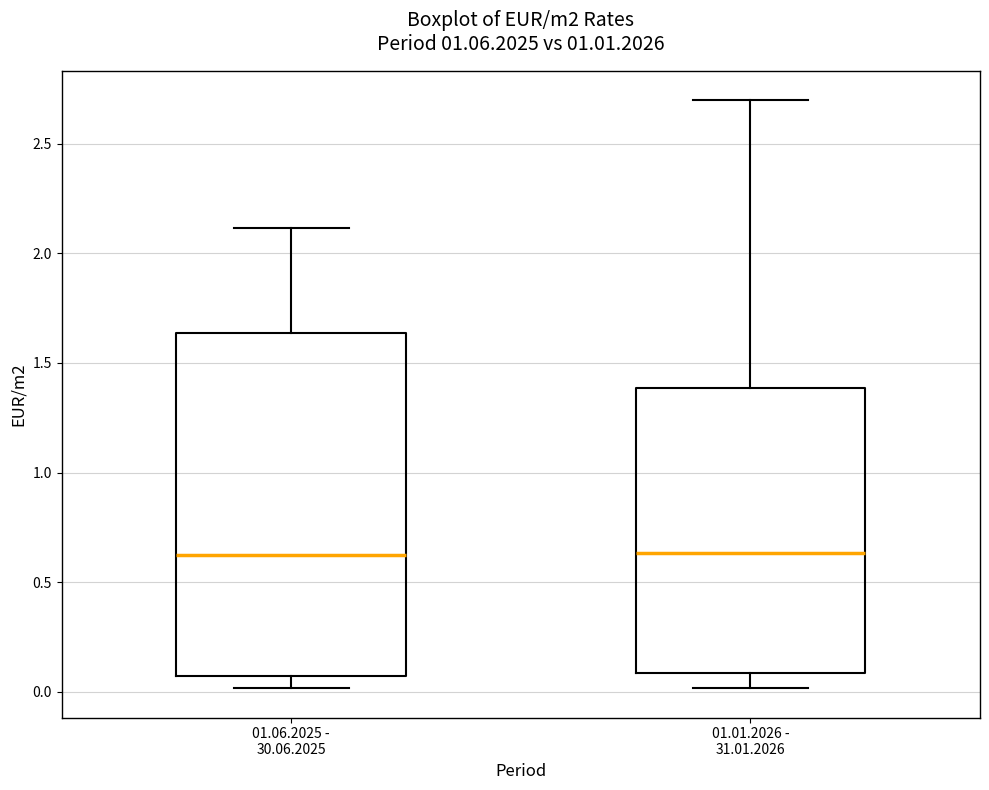

Comparing the boxes themselves (not the whiskers), which one is the tallest?

01.06.2025 - 30.06.2025